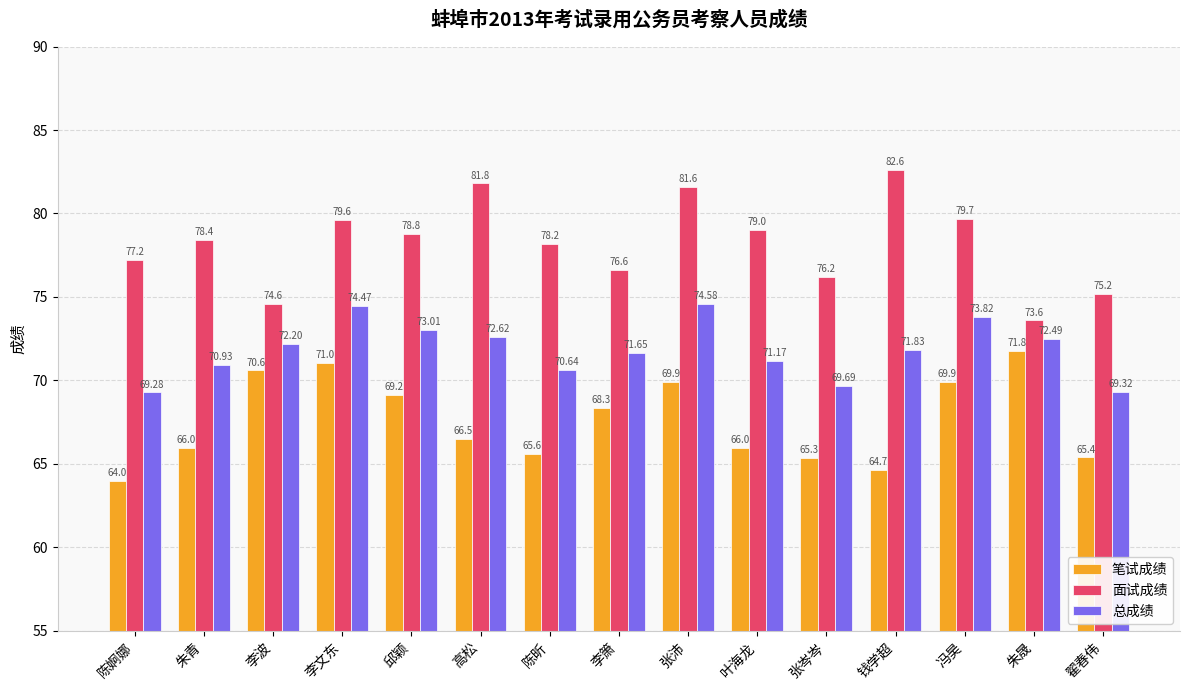

What is the total value across all series at 翟春伟?

209.9